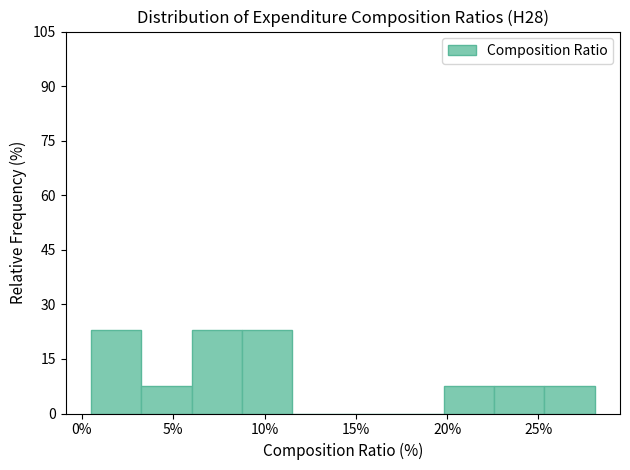

Reading left to right, list every bar in this chart as the range it spans on the x-axis followed by its height. Neither the bar edges nor the heights are printed on the chart, so give them approximately, as read against the axes.

0.5 to 3.5: 24
3.5 to 6.0: 8
6.0 to 9.0: 24
9.0 to 11.5: 24
11.5 to 14.5: 0
14.5 to 17.0: 0
17.0 to 20.0: 0
20.0 to 22.5: 8
22.5 to 25.5: 8
25.5 to 28.0: 8